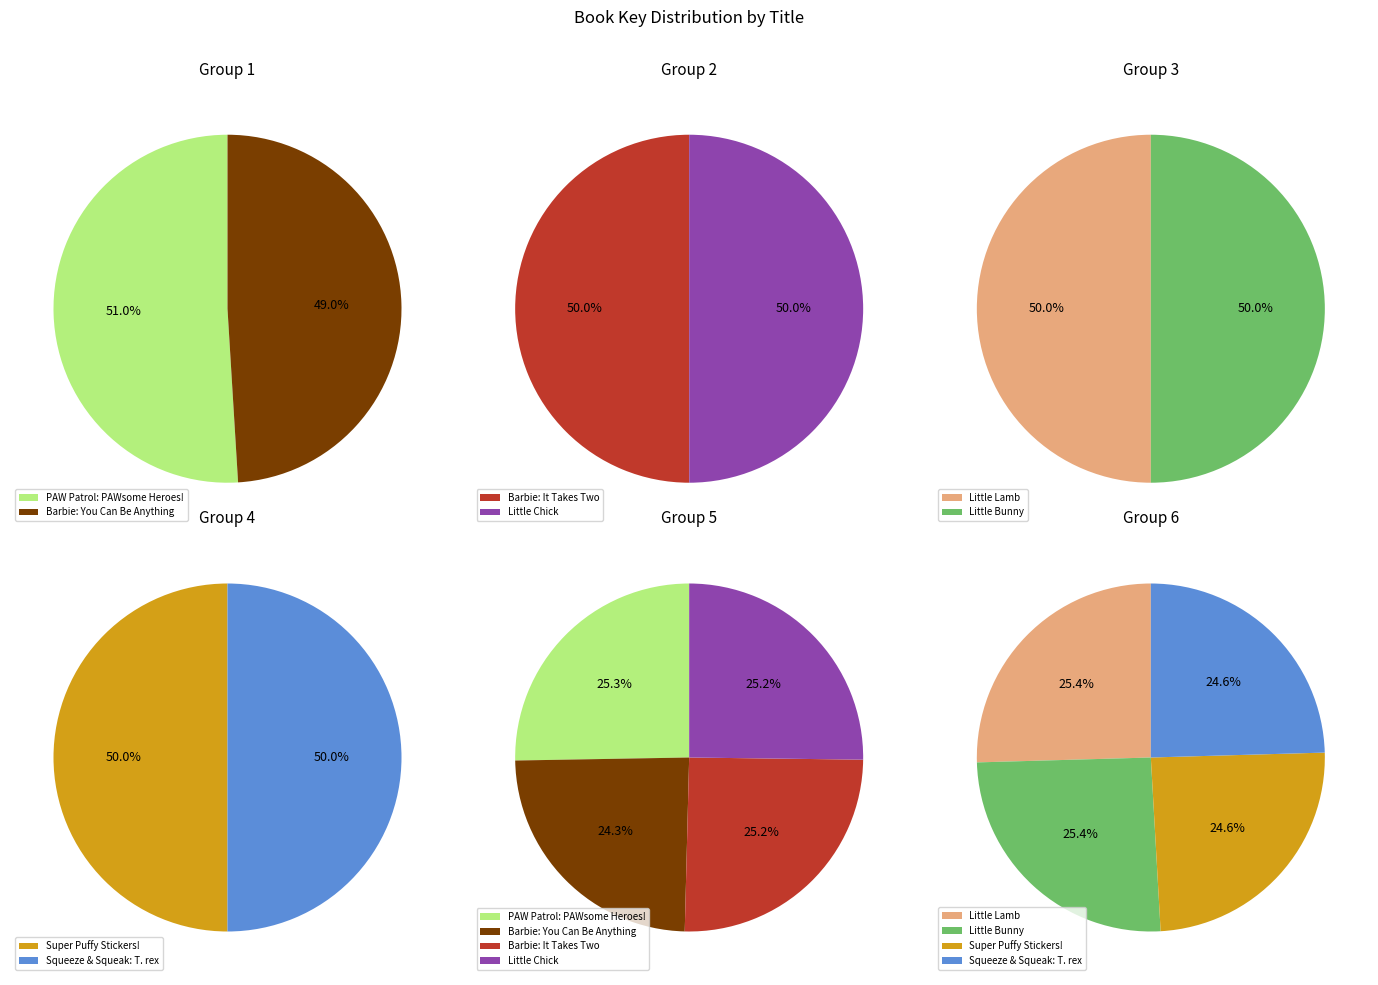

Is Little Bunny the majority of the pie?

No